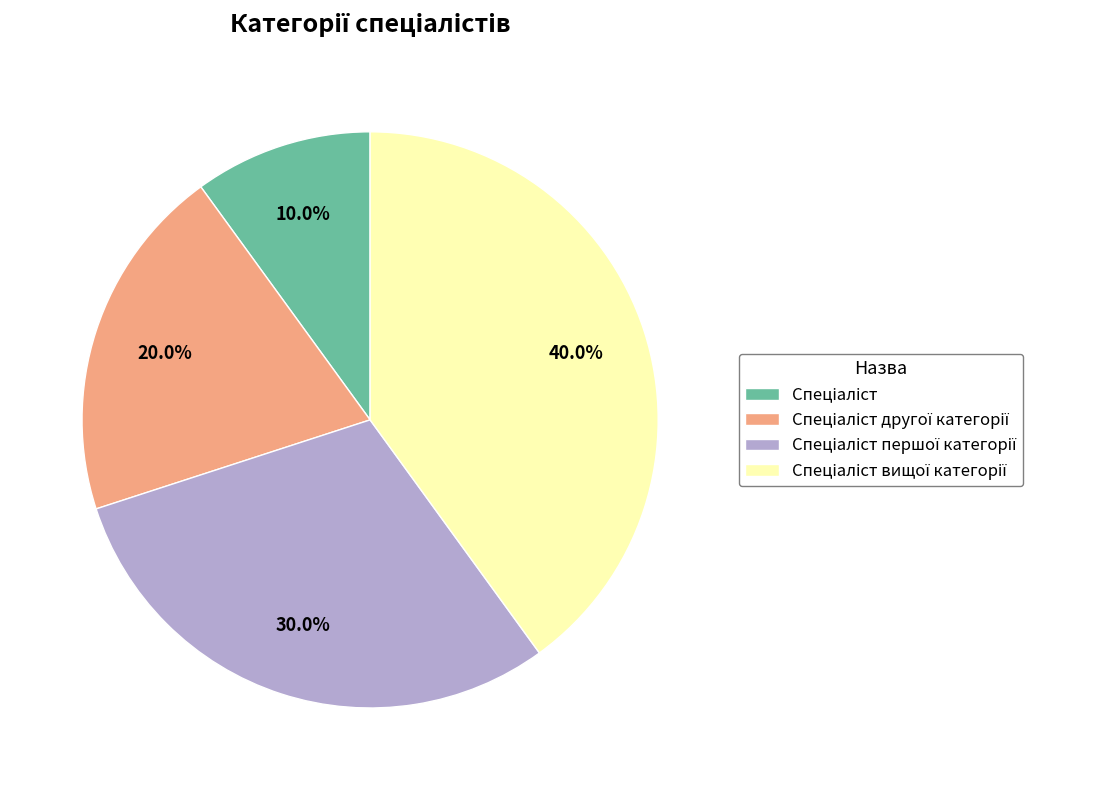

Is there a majority slice in this chart?

No